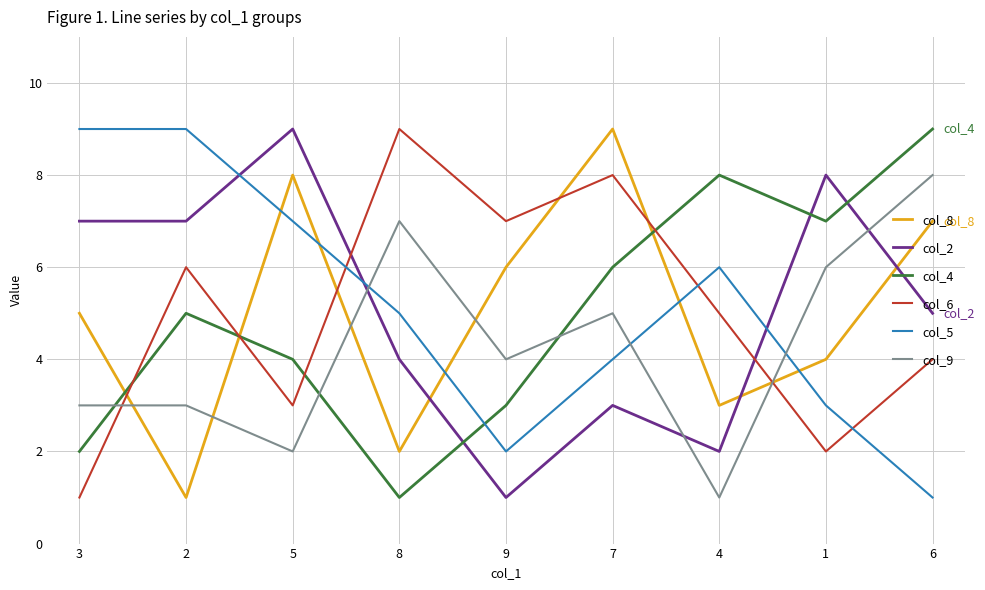

How many interior local valleys does the col_8 series have?

3